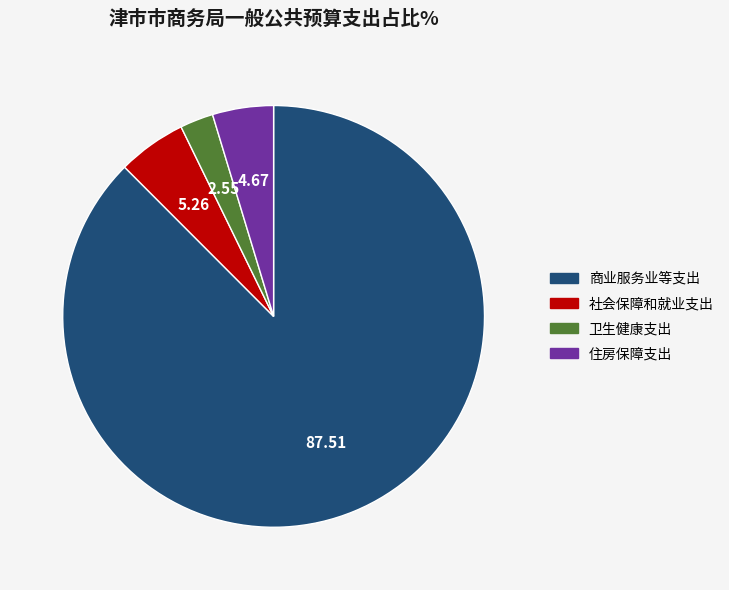

How many segments does this pie chart have?

4